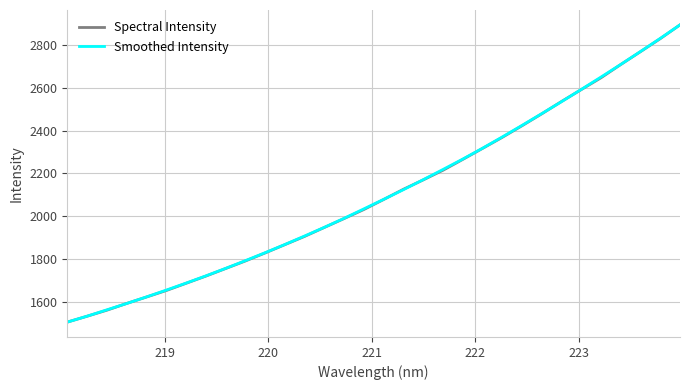

What is the smallest value displayed?

1504.0